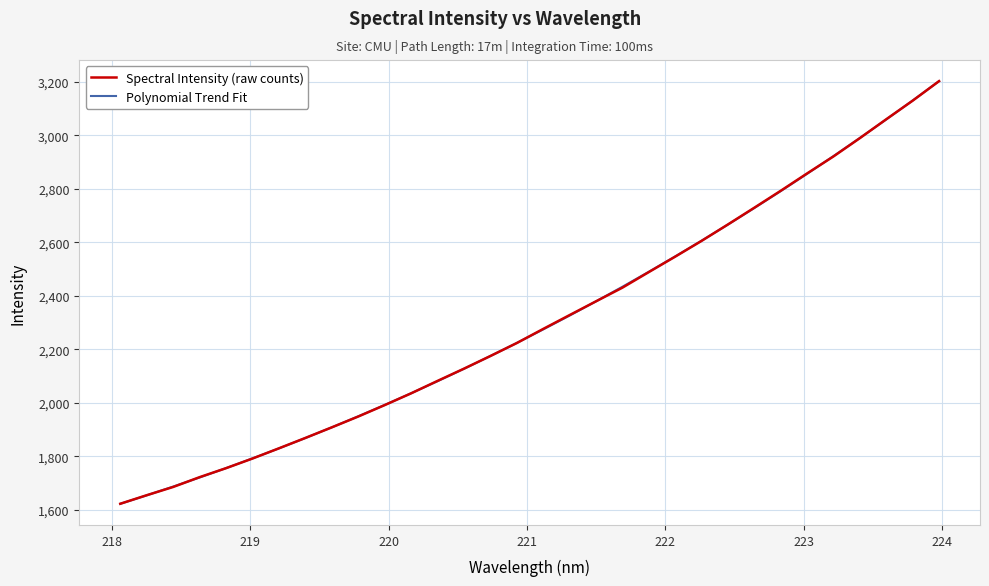

What is the minimum value shown in the chart?

1623.0